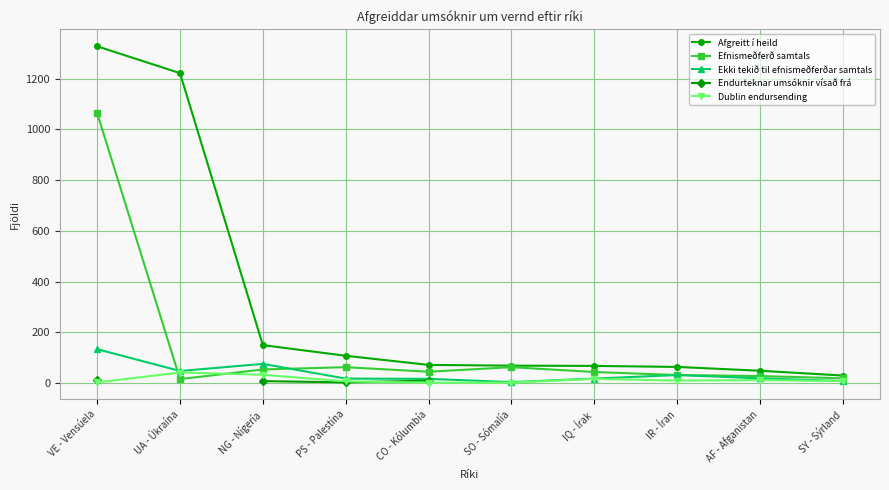

Count the number of categories in the chart.

10